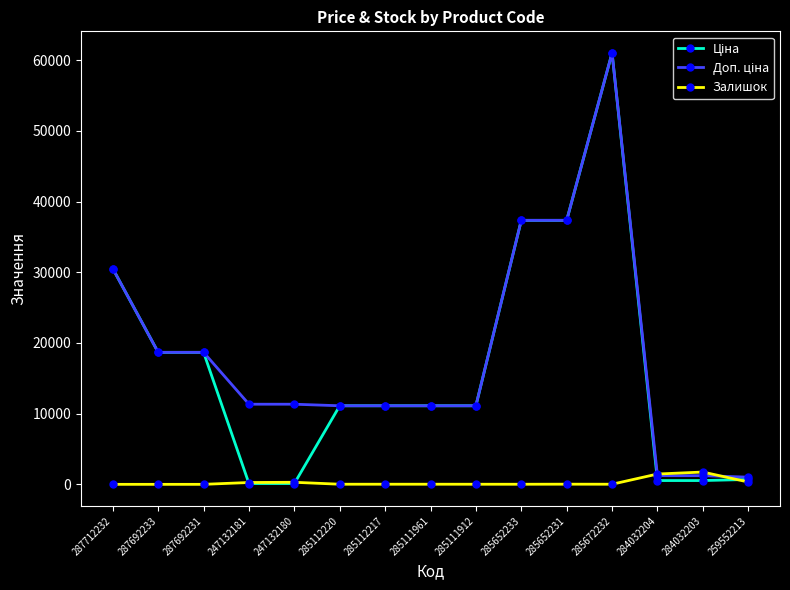

How many categories are shown in the chart?

15